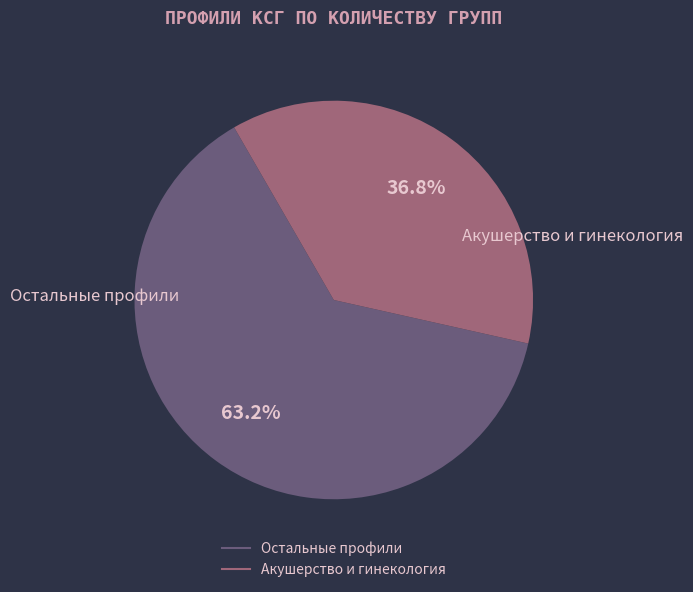

Is there any slice that represents more than half of the pie?

Yes